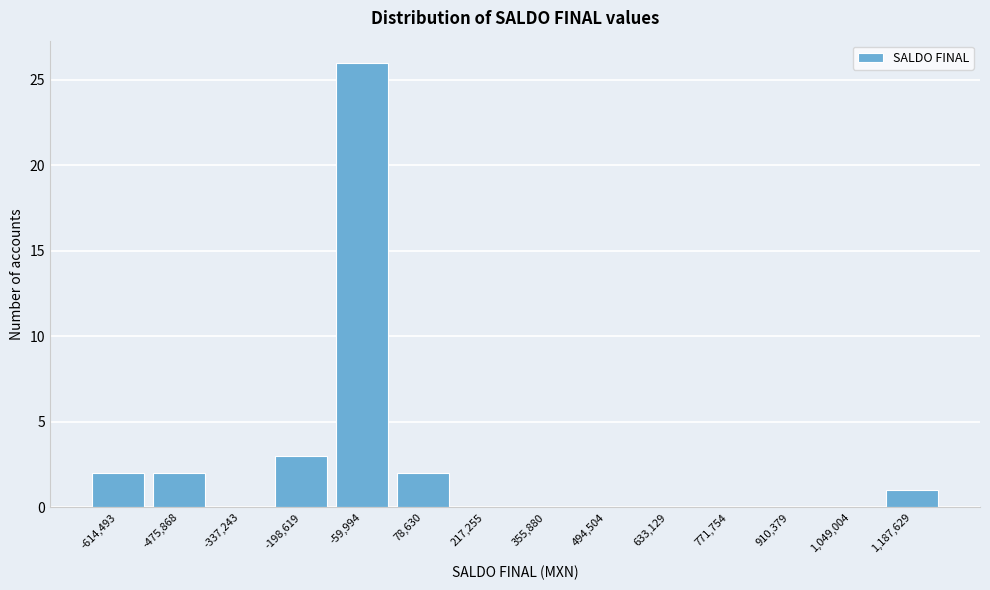

Reading left to right, extract all data points from this chart.

-614,493=2	-475,868=2	-337,243=0	-198,619=3	-59,994=26	78,630=2	217,255=0	355,880=0	494,504=0	633,129=0	771,754=0	910,379=0	1,049,004=0	1,187,629=1